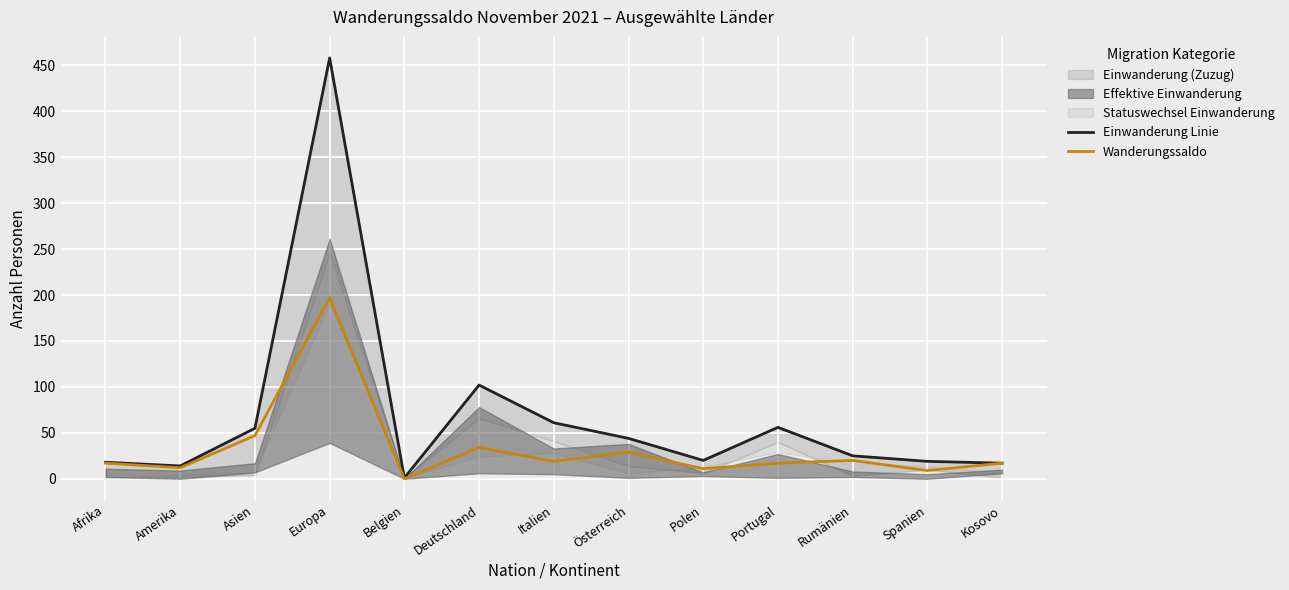

What value does the Wanderungssaldo series have at Deutschland?

34